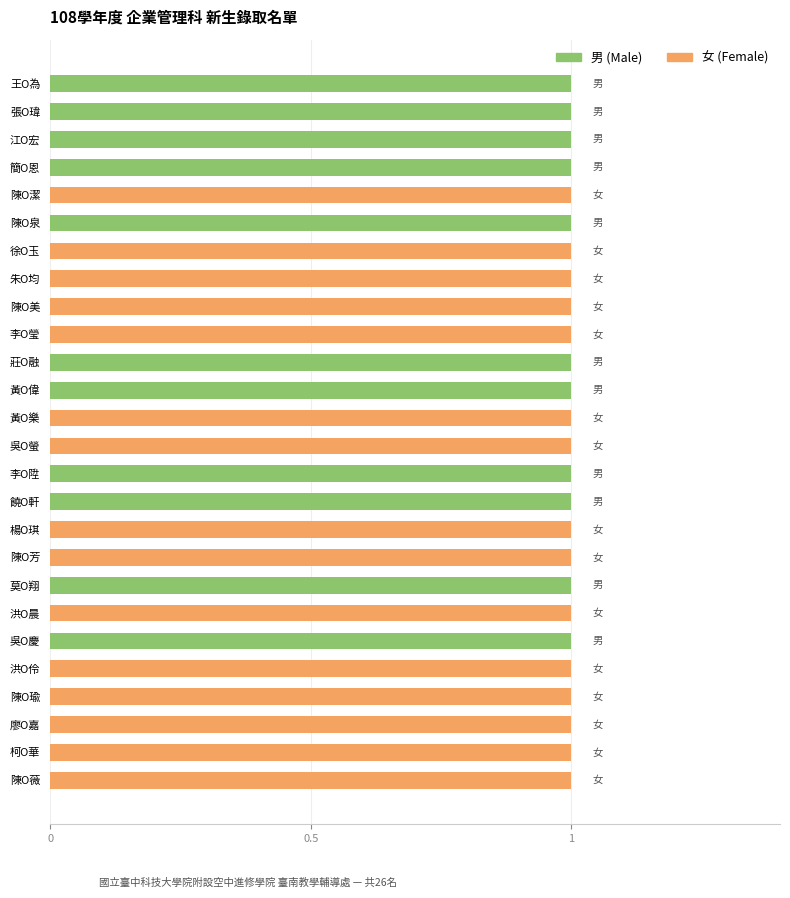

True or false: 男 (Male) has a value of 0 at 饒O軒.

False